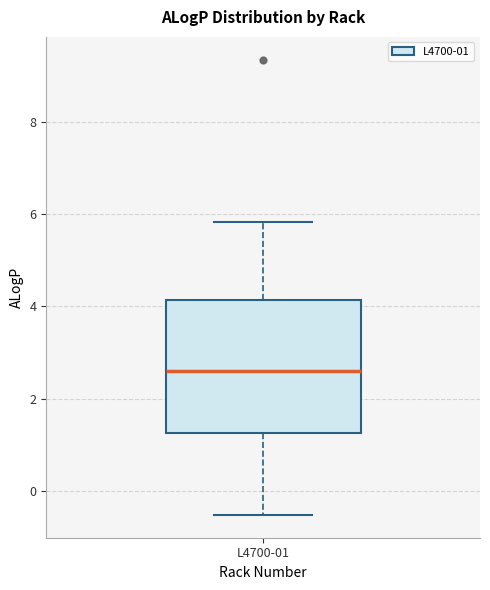

Read this box plot against the y-axis: the position of the median line, the range covered by the box, and the ends of both whiskers. The values are not printed on the chart, so give them approximately, as read against the axis.

median 2.6, box 1.2 to 4.2, whiskers -0.6 to 5.8